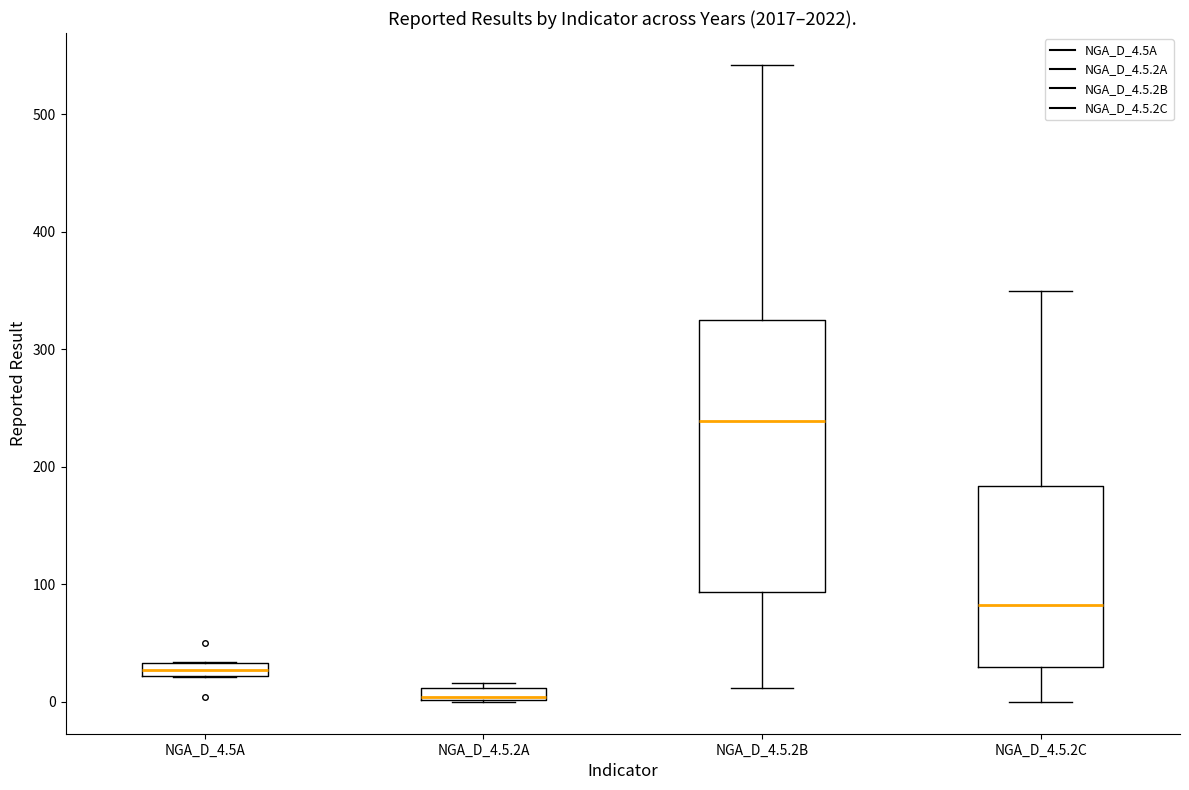

Comparing the boxes themselves (not the whiskers), which one is the tallest?

NGA_D_4.5.2B